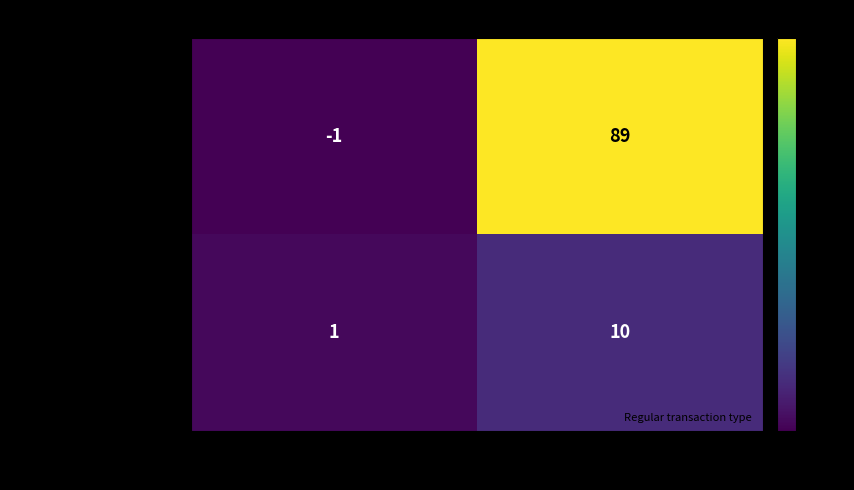

What is the difference between the baa5ecf6d4141fdbc1de… values at io_index and direction?

90